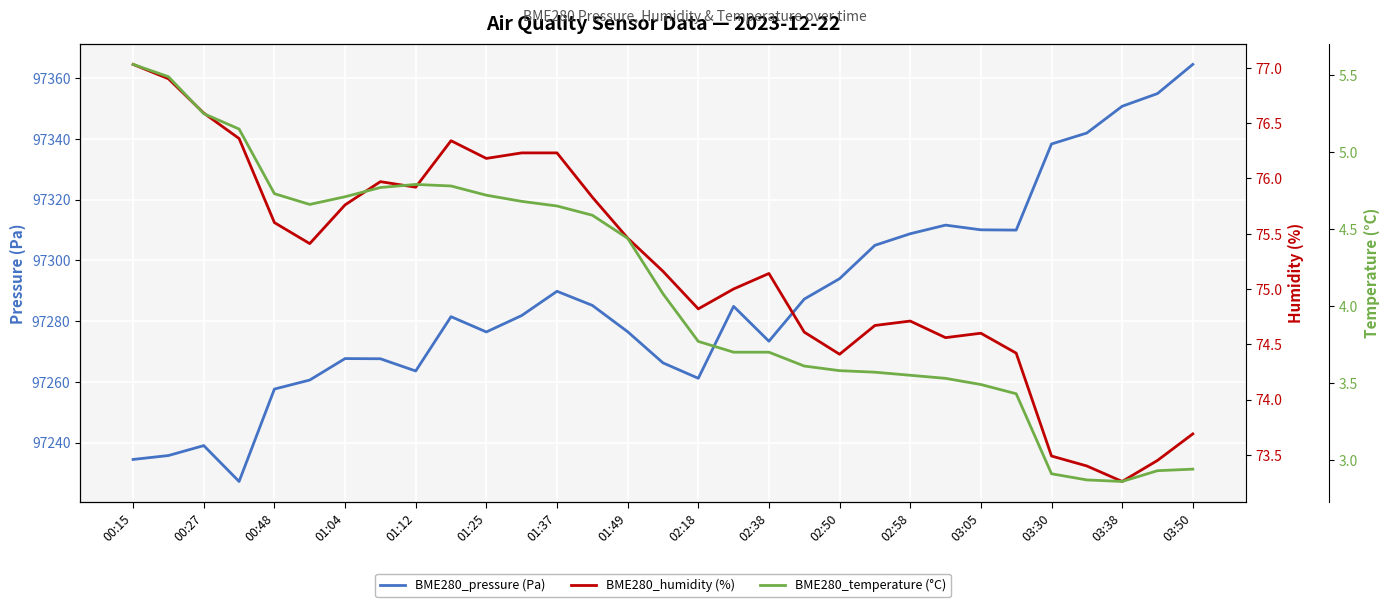

What is the difference between the maximum and minimum values in the BME280_pressure (Pa) series?

137.4